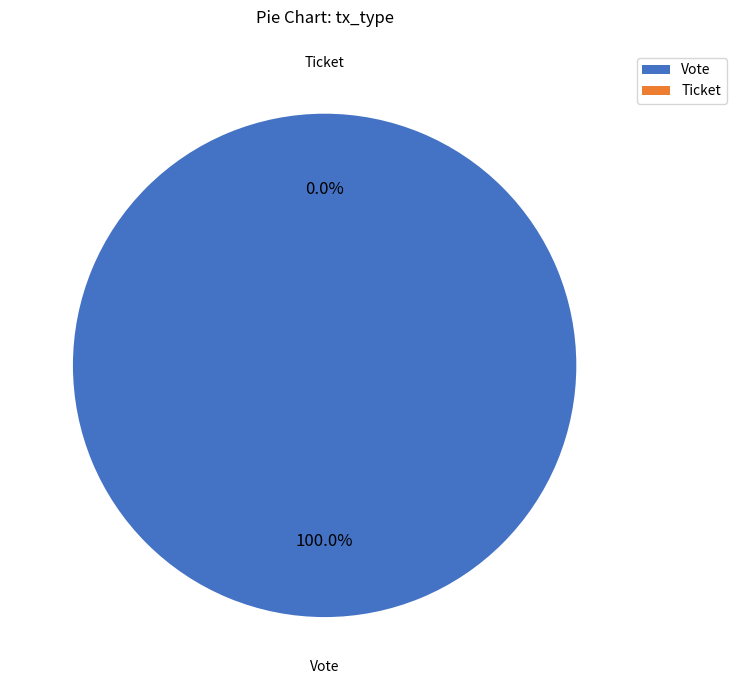

What is the smallest slice in the pie chart?

Ticket